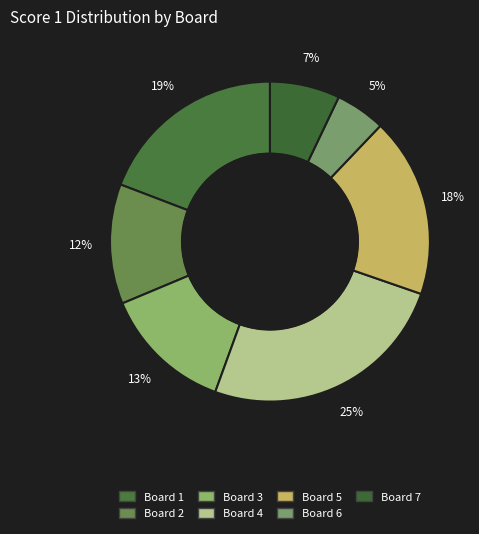

What is the ratio of the value at Board 5 to the value at Board 7?

2.6